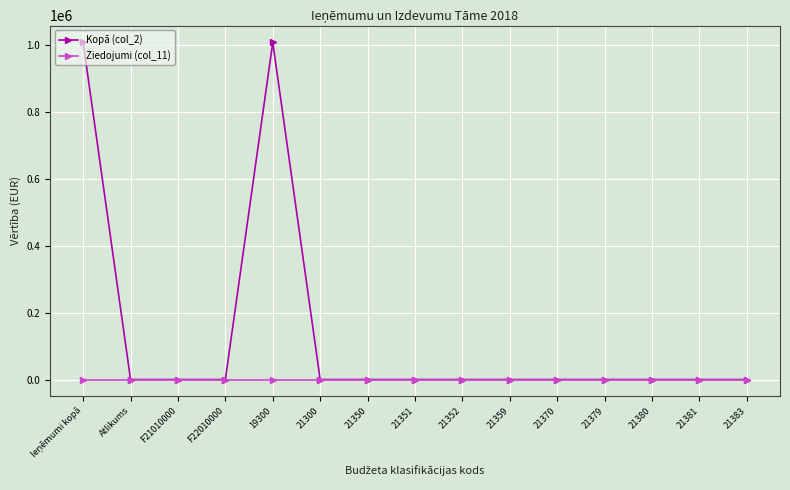

Which series has the largest range (max minus min)?

Kopā (col_2)